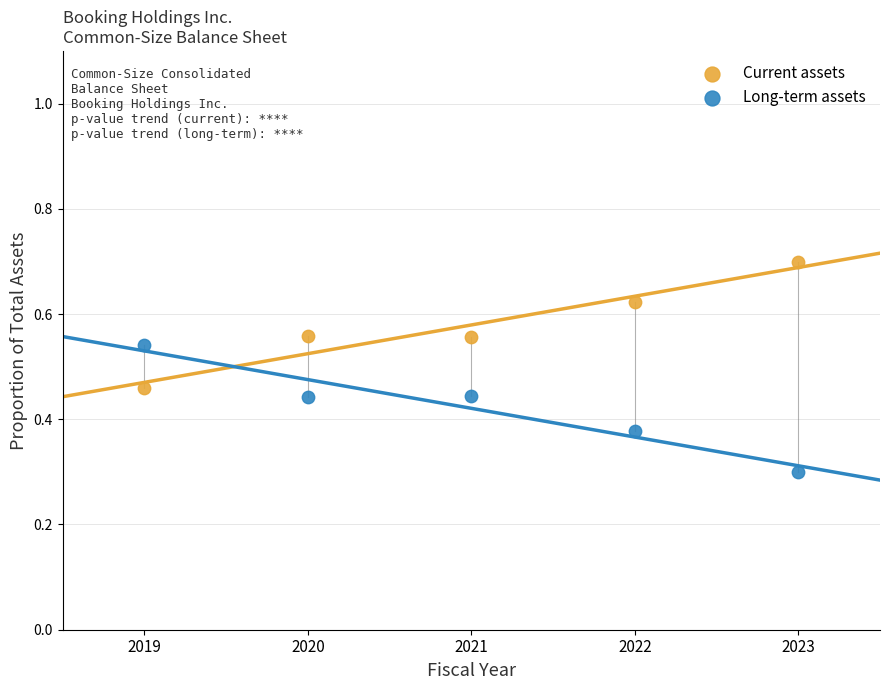

Which series reaches the minimum Y coordinate?

Long-term assets